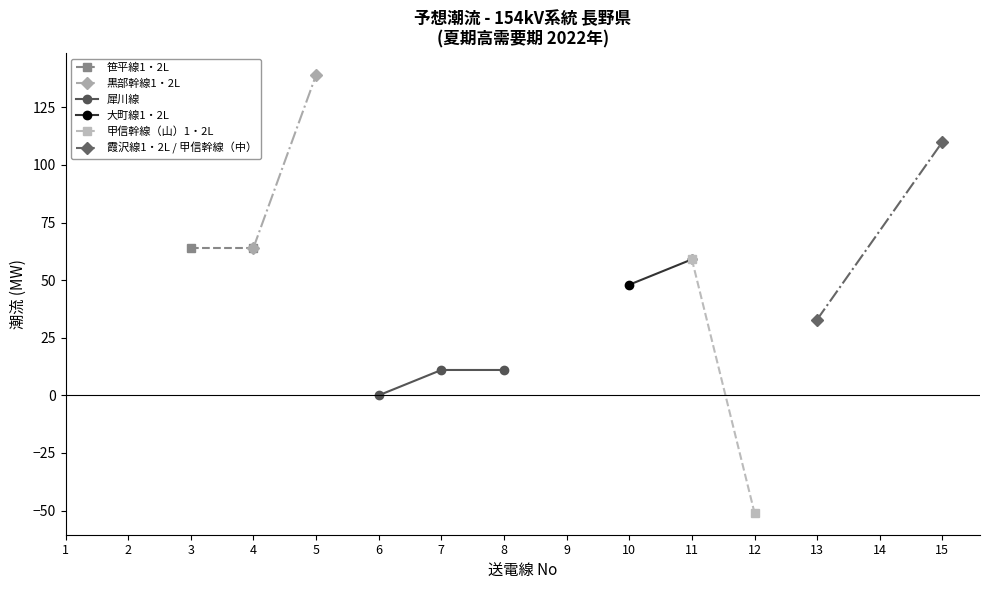

What is the value of the 犀川線 point at the 3rd from the left?

11